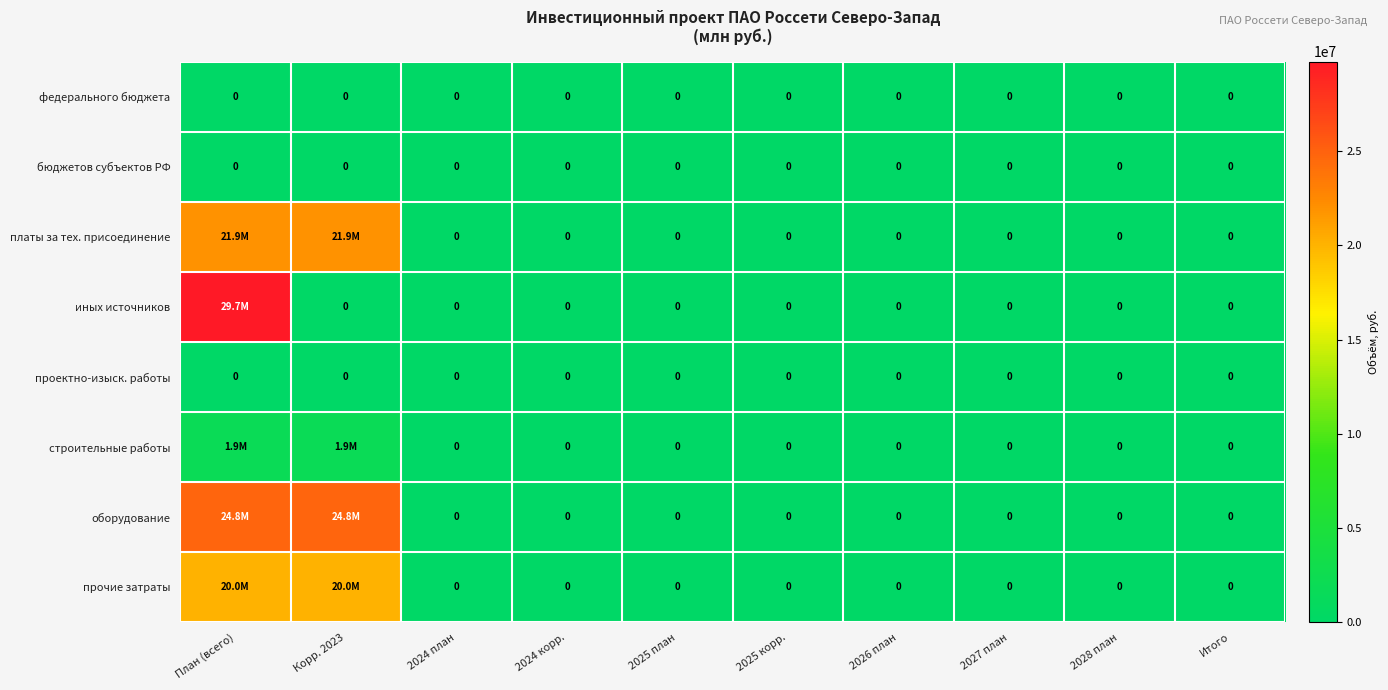

True or false: бюджетов субъектов РФ has a value of 0 at 2027 план.

True